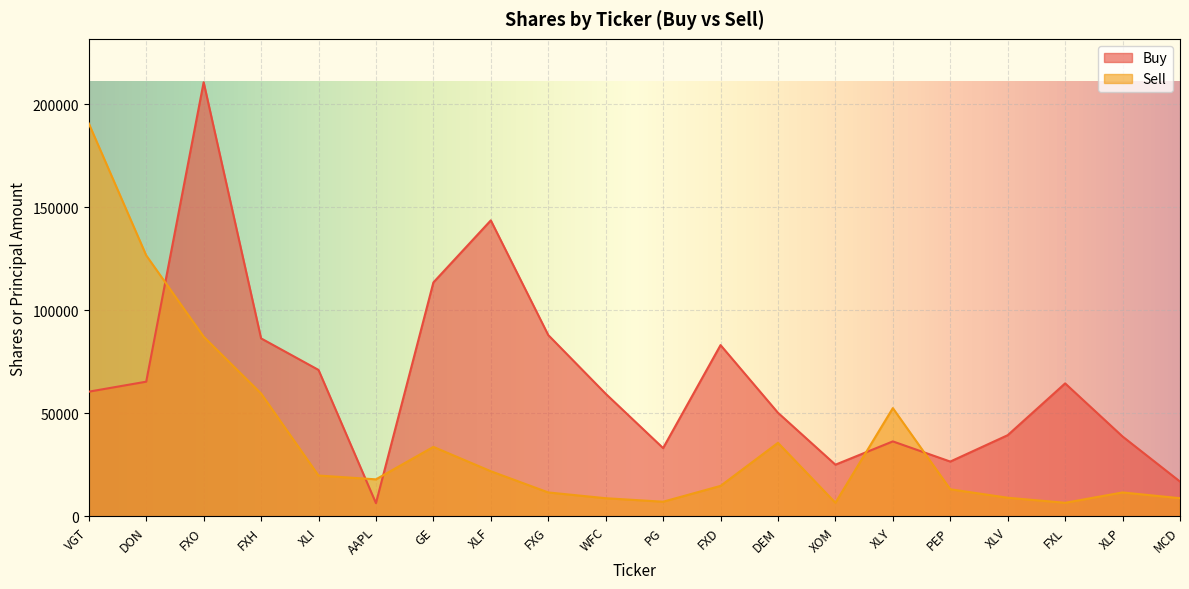

How many lines are shown in the chart?

2